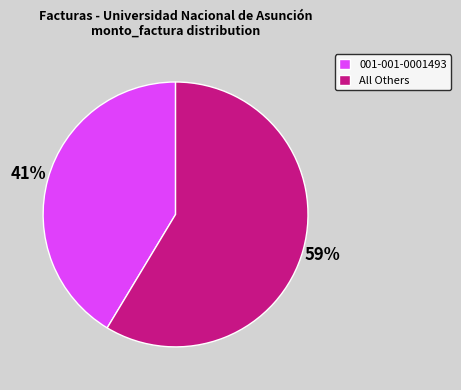

What is the largest slice in the pie chart?

All Others